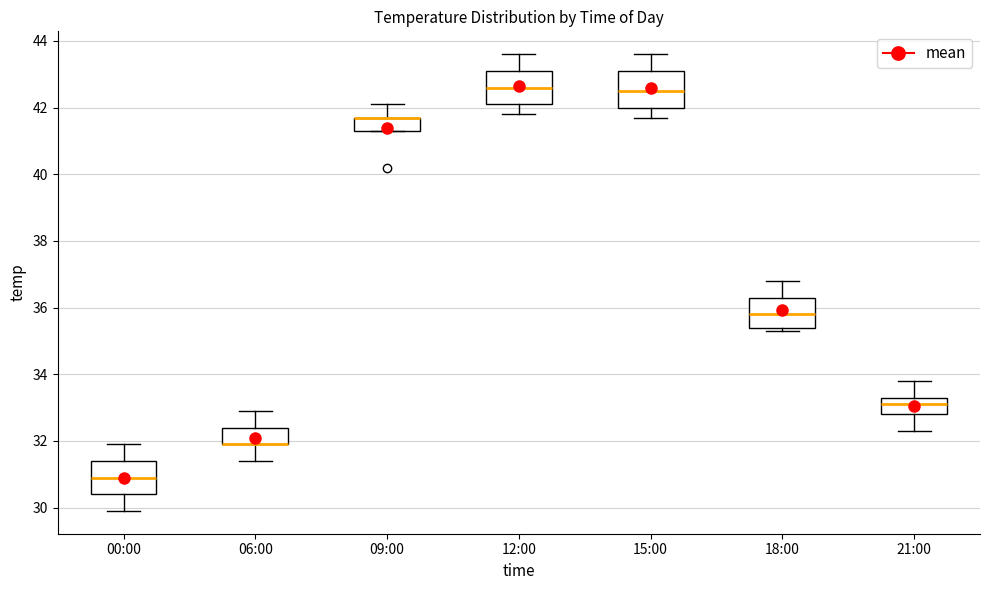

Reading left to right, read every box against the y-axis: the position of its median line, the range the box covers, and the ends of its whiskers. The values are not printed on the chart, so give them approximately, as read against the axis.

00:00: median 31.0, box 30.4 to 31.4, whiskers 30.0 to 32.0
06:00: median 32.0 (drawn on the box's lower edge), box 32.0 to 32.4, whiskers 31.4 to 33.0
09:00: median 41.8 (drawn on the box's upper edge), box 41.4 to 41.8, whiskers 41.4 to 42.2
12:00: median 42.6, box 42.2 to 43.2, whiskers 41.8 to 43.6
15:00: median 42.6, box 42.0 to 43.2, whiskers 41.8 to 43.6
18:00: median 35.8, box 35.4 to 36.4, whiskers 35.4 (just below the box's lower edge) to 36.8
21:00: median 33.2, box 32.8 to 33.4, whiskers 32.4 to 33.8